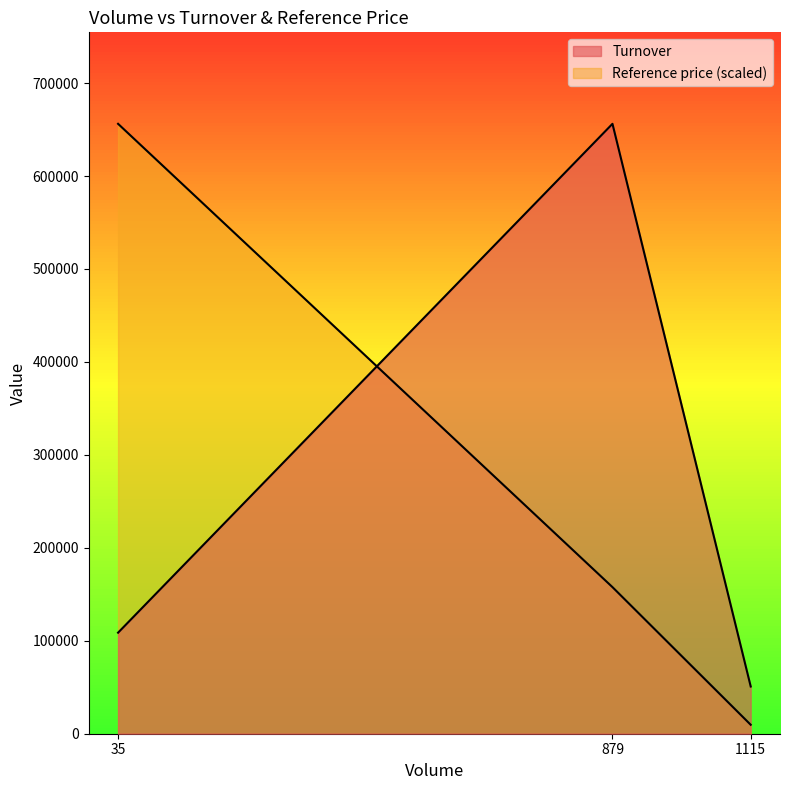

The chart shows a value of 656150.0 at 879. True or false?

True